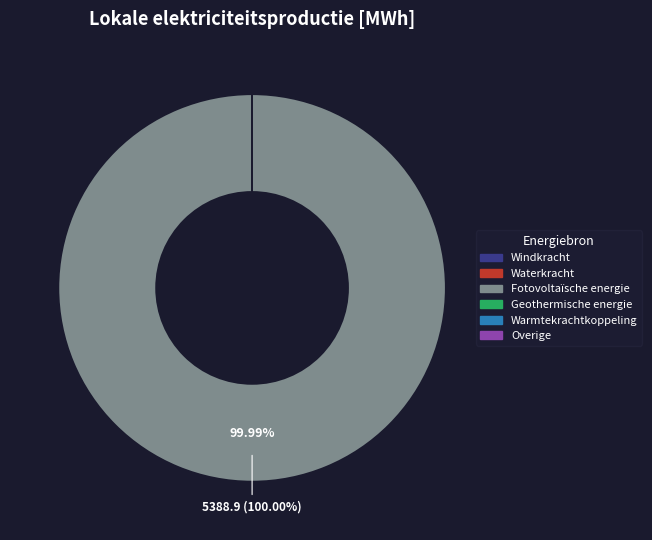

Which category has the biggest portion of the pie?

Fotovoltaïsche energie